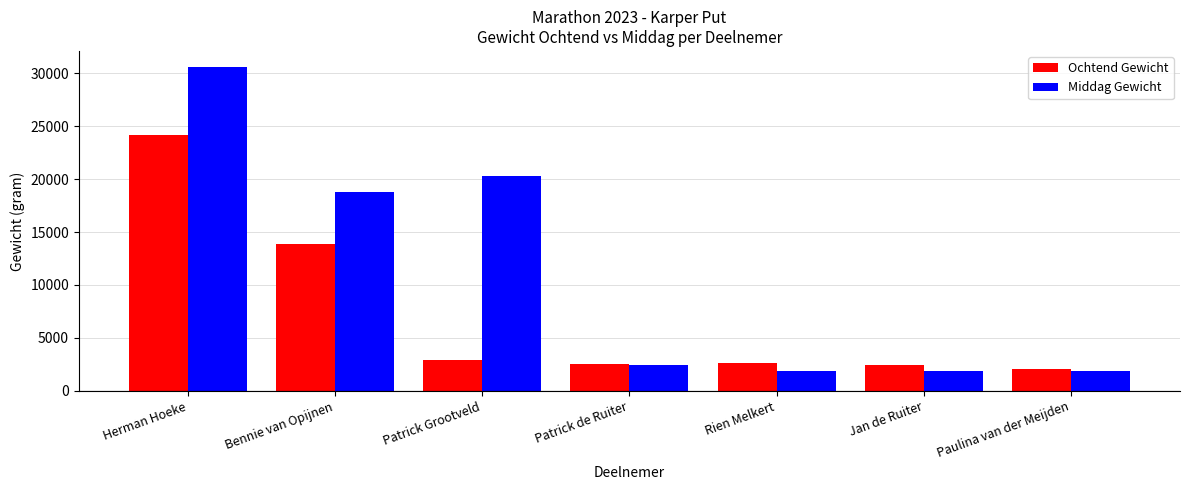

Which series has the widest spread of values?

Middag Gewicht